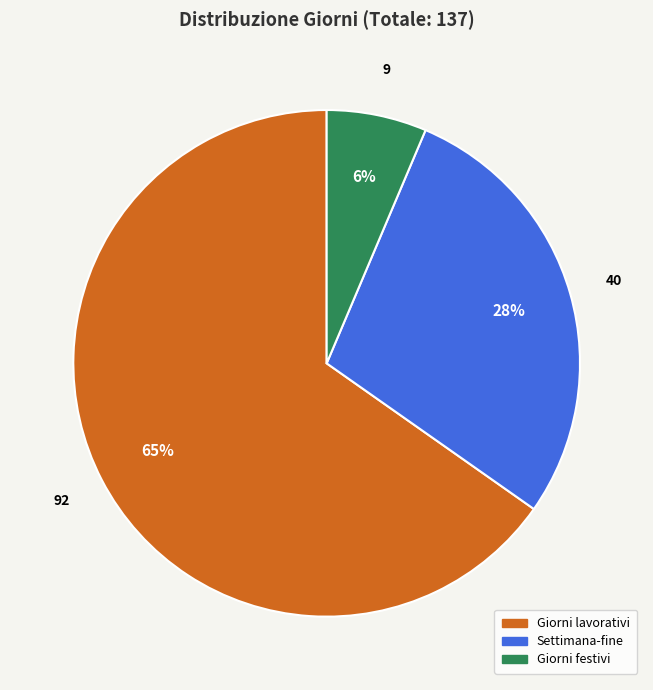

Count the number of slices in the pie.

3